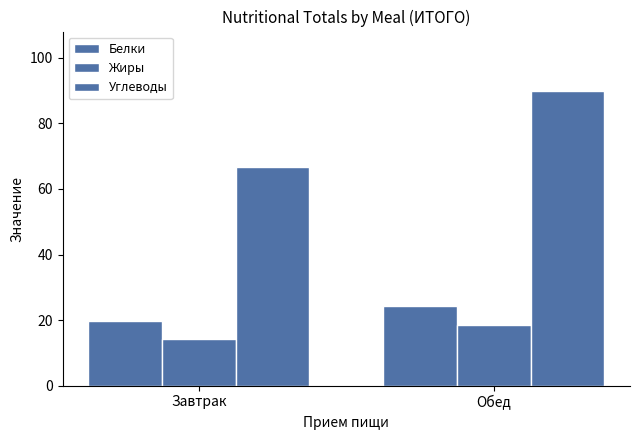

The Углеводы series shows 144.0 at Обед. True or false?

False